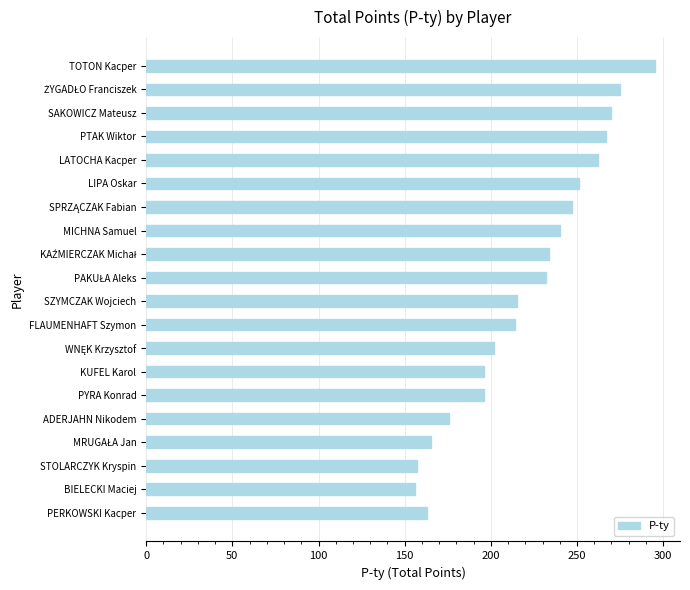

Is it true that the value at PTAK Wiktor is 446?

False